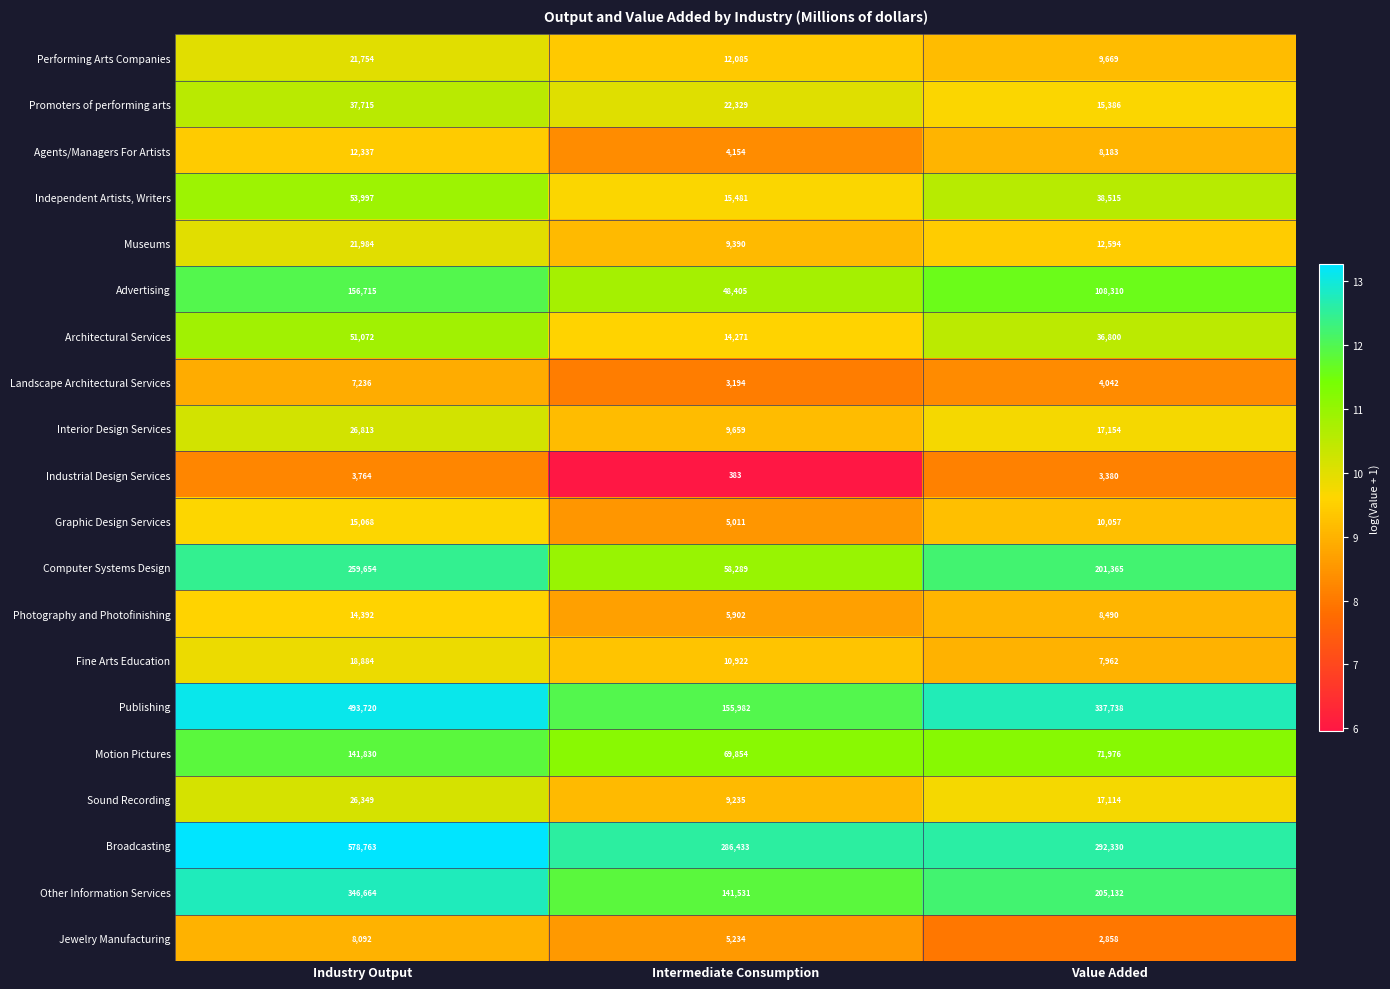

What is the average value of the Independent Artists, Writers series?

35998